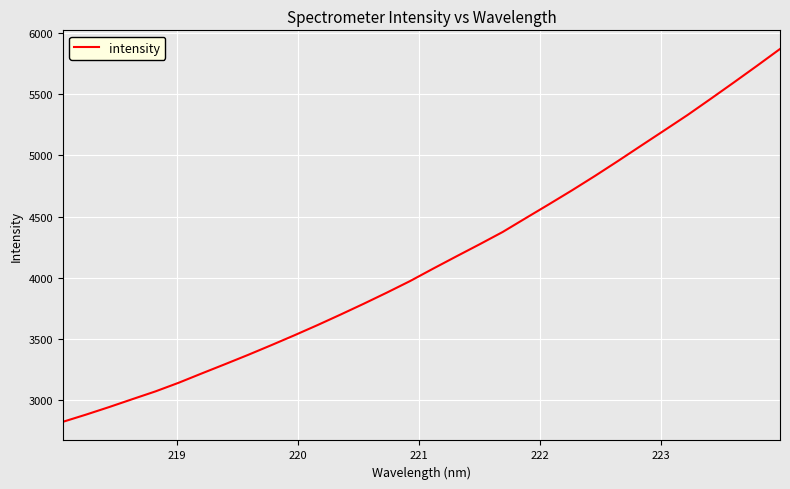

What is the greatest value displayed?

5869.8